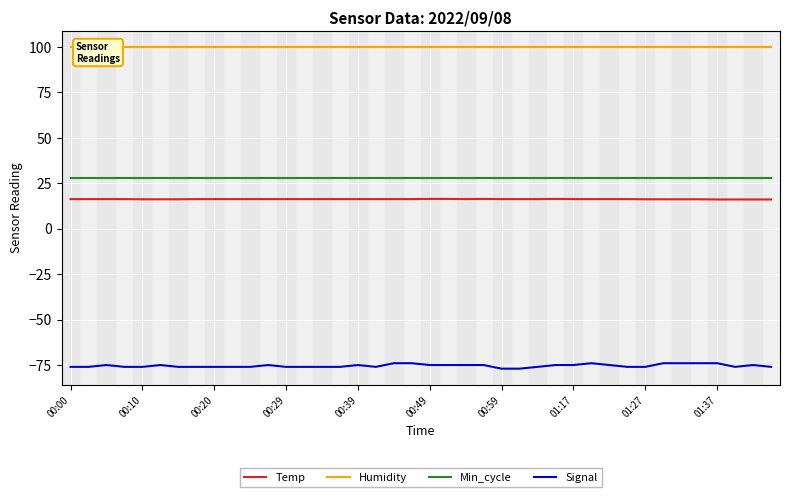

List the series in order of their peak value, highest first.

Humidity, Min_cycle, Temp, Signal